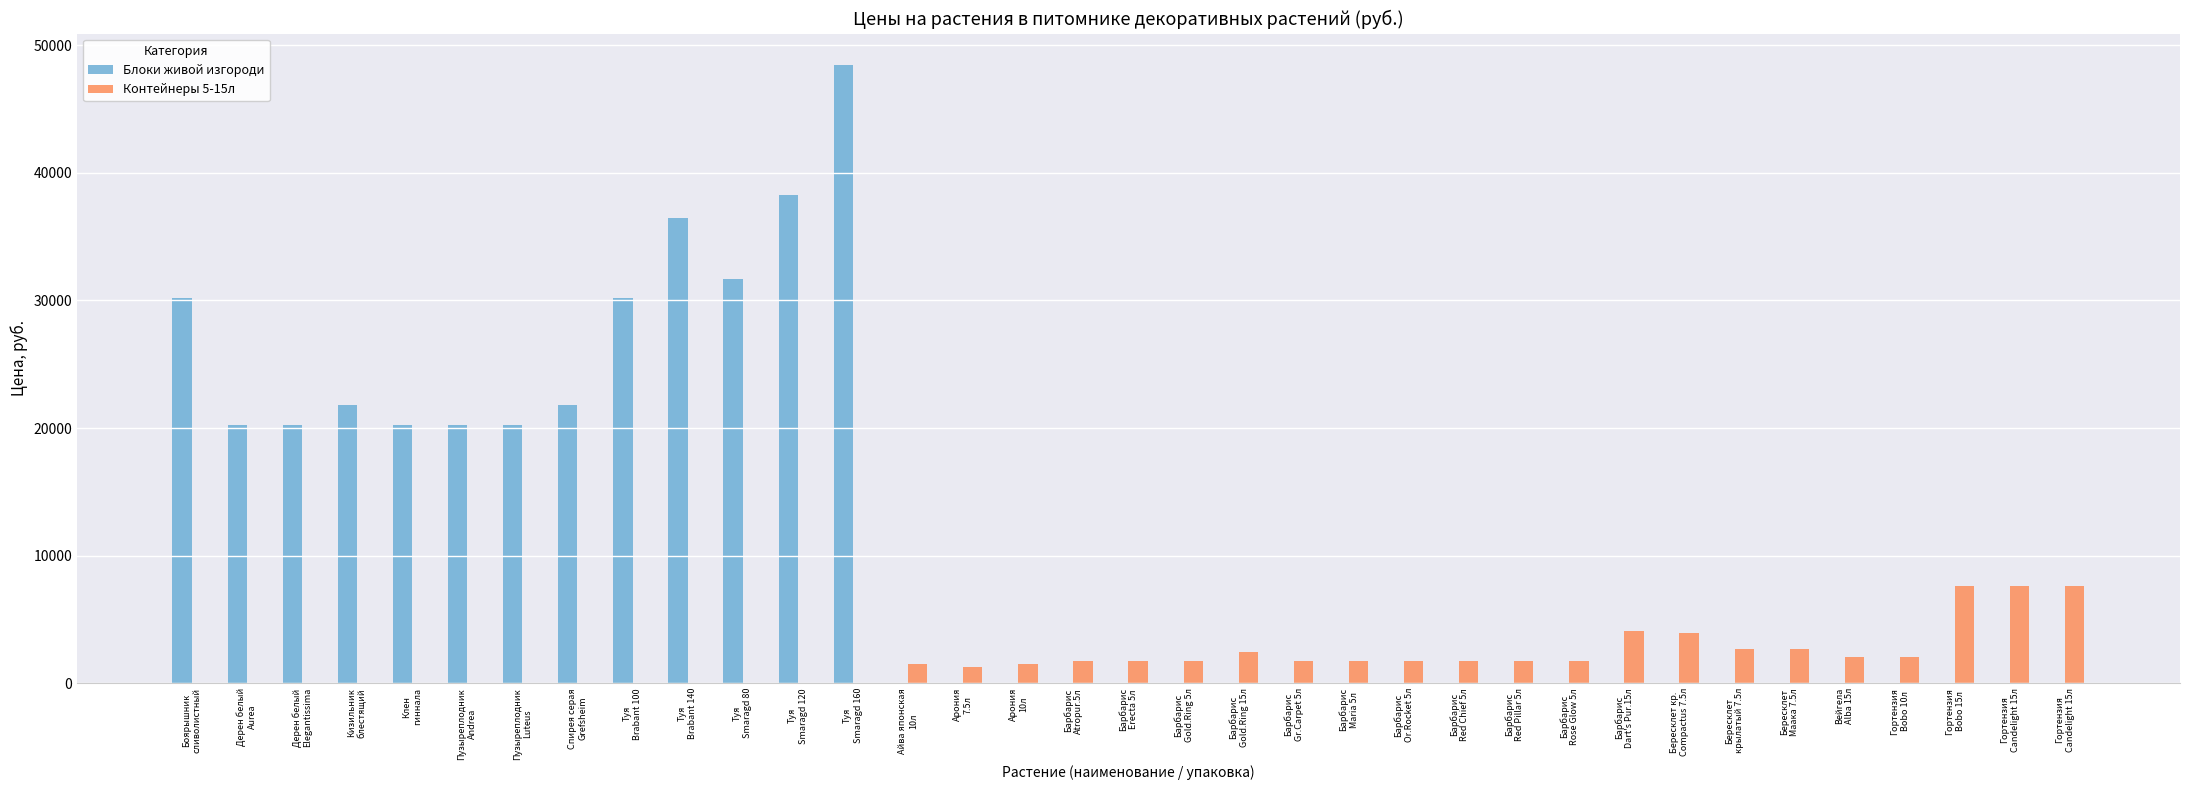

What are all the series names shown in the legend?

Блоки живой изгороди, Контейнеры 5-15л